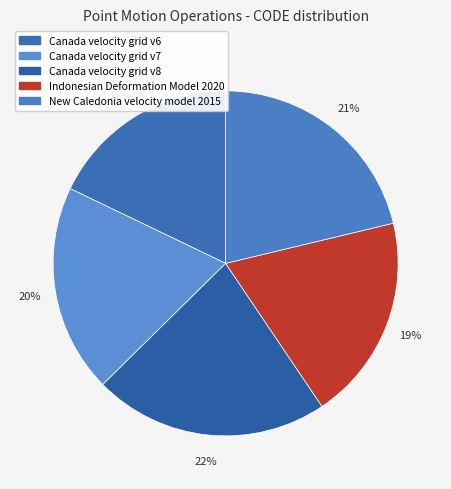

How many slices are in this pie chart?

5